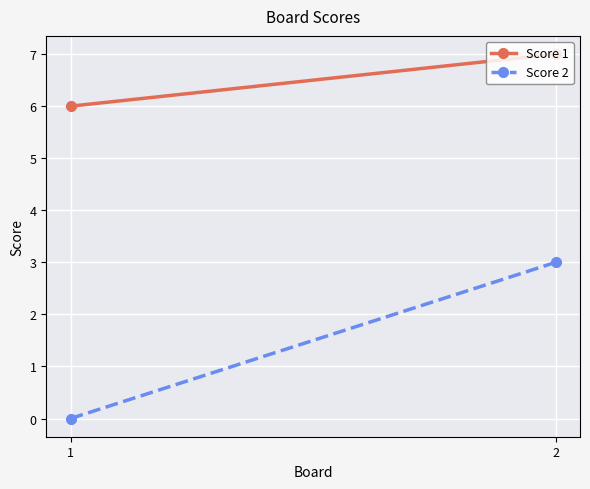

At which category does the chart reach its minimum across all series?

1